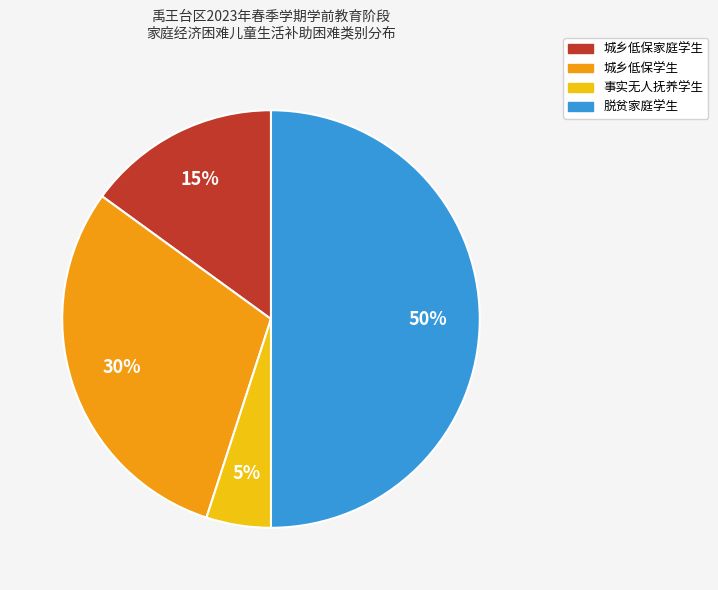

To the nearest percent, what is the combined percentage of 城乡低保学生 and 事实无人抚养学生?

35%